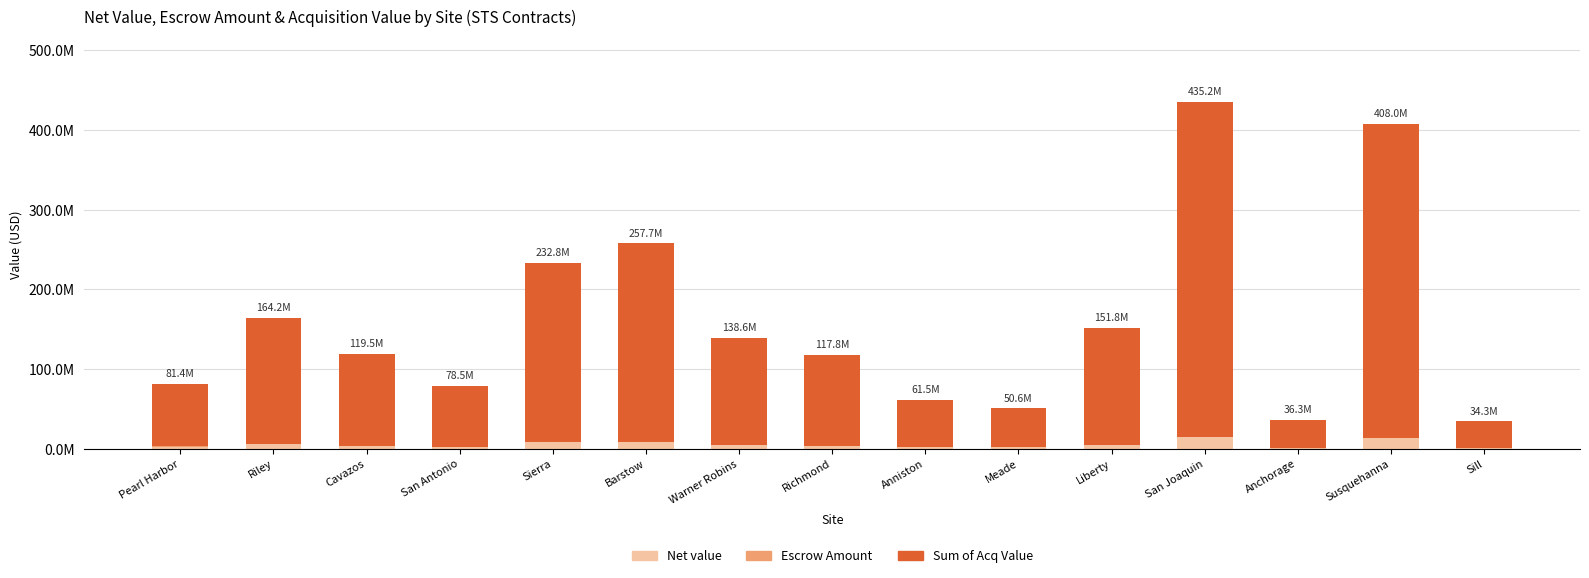

Which series changed the most between Riley and San Antonio?

Sum of Acq Value